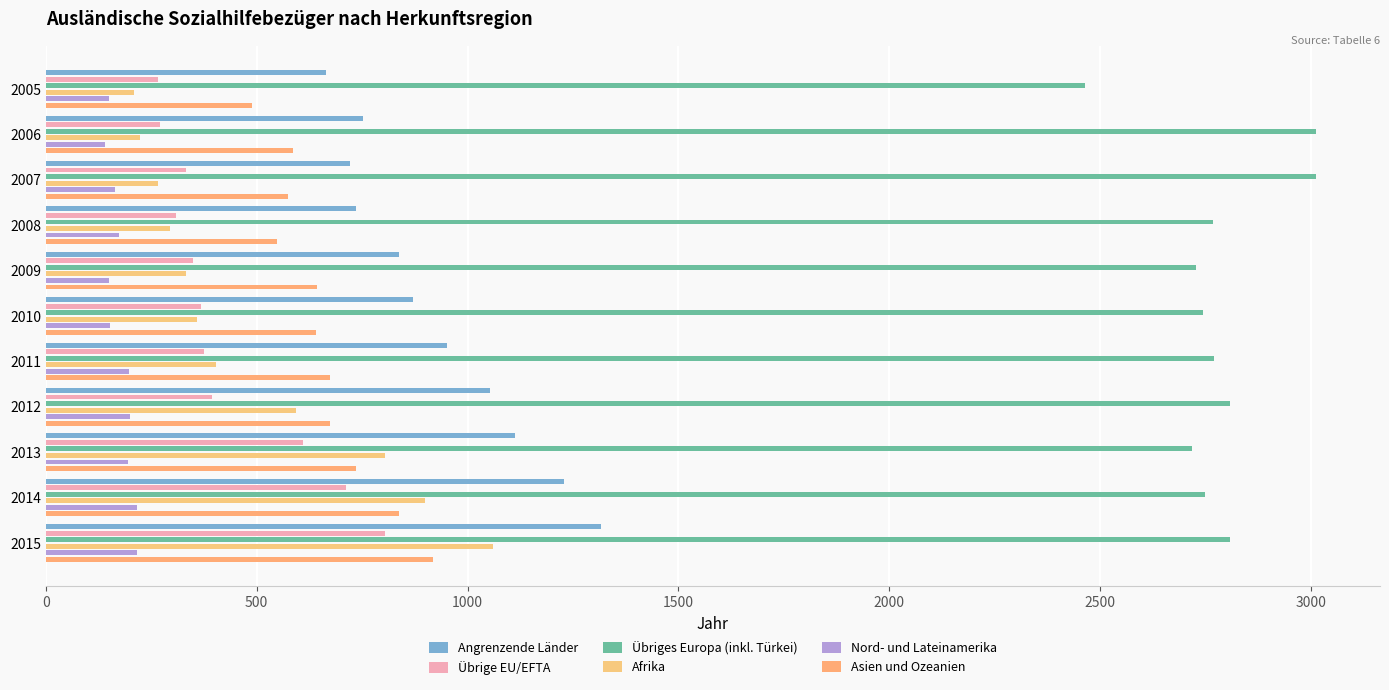

What is the sum of the Übriges Europa (inkl. Türkei) values at 2014 and 2005?

5213